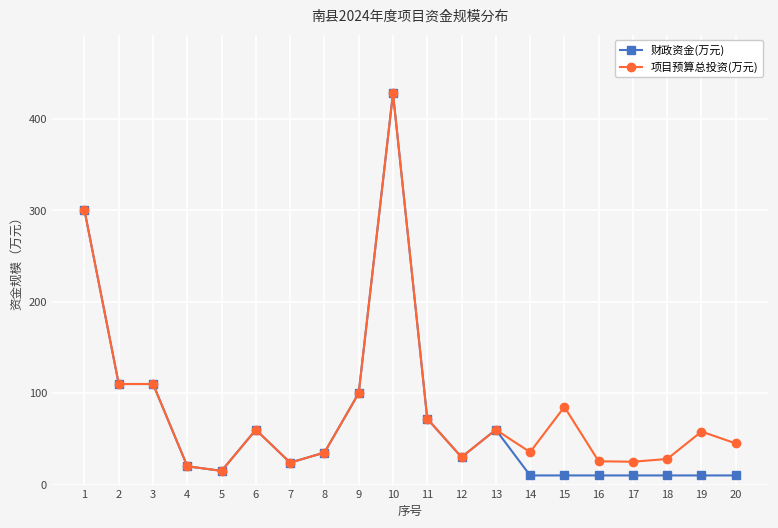

Is it true that 项目预算总投资(万元) equals 45.0 at 20?

True